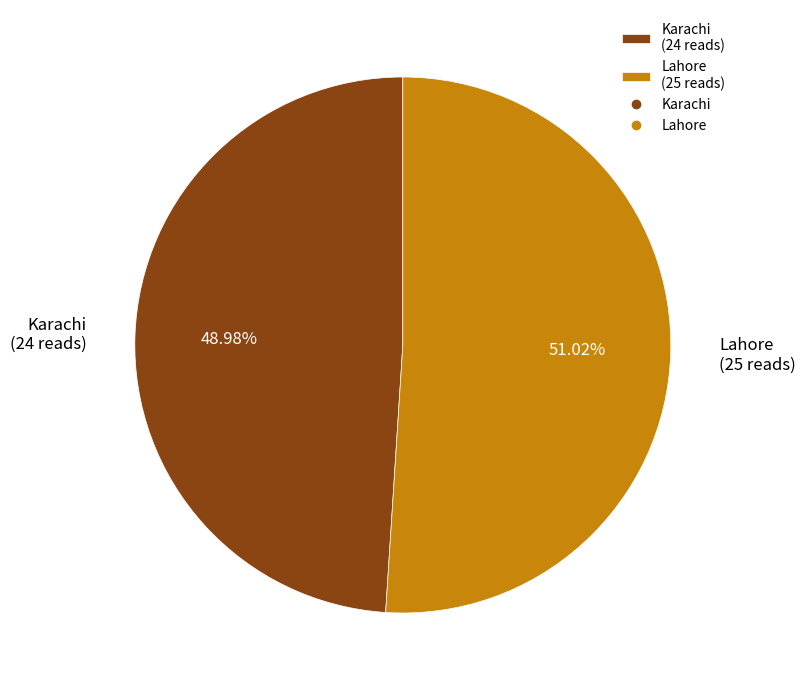

What is the smallest slice in the pie chart?

Karachi